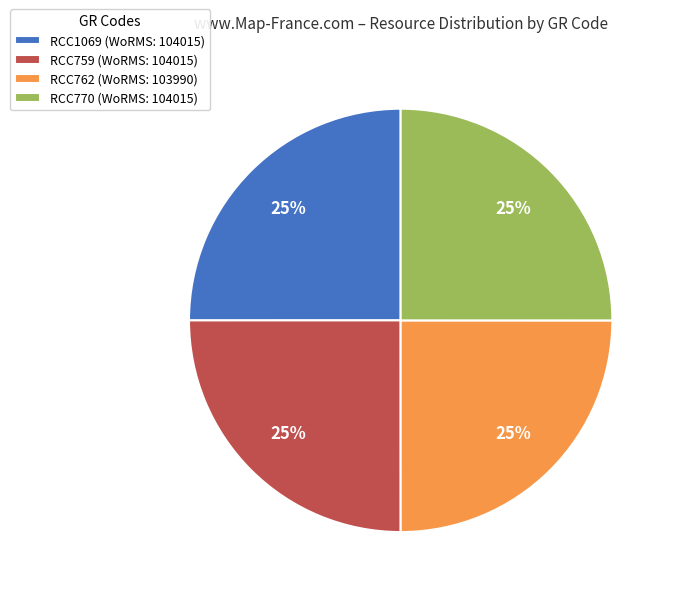

What percentage is the RCC1069 (WoRMS: 104015) slice, to the nearest percent?

25%